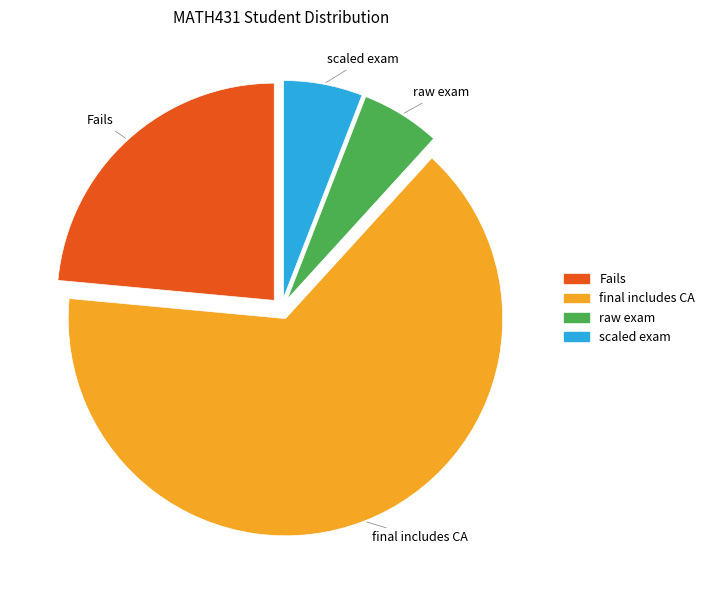

Is the sum of Fails and scaled exam greater than half?

No